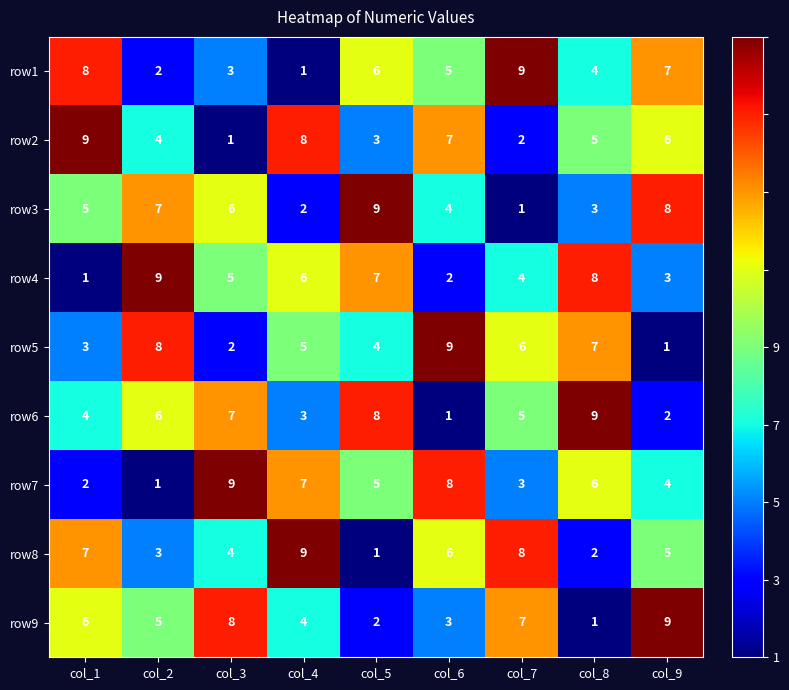

At col_1, list the series in order from smallest to largest.

row4, row7, row5, row6, row3, row9, row8, row1, row2